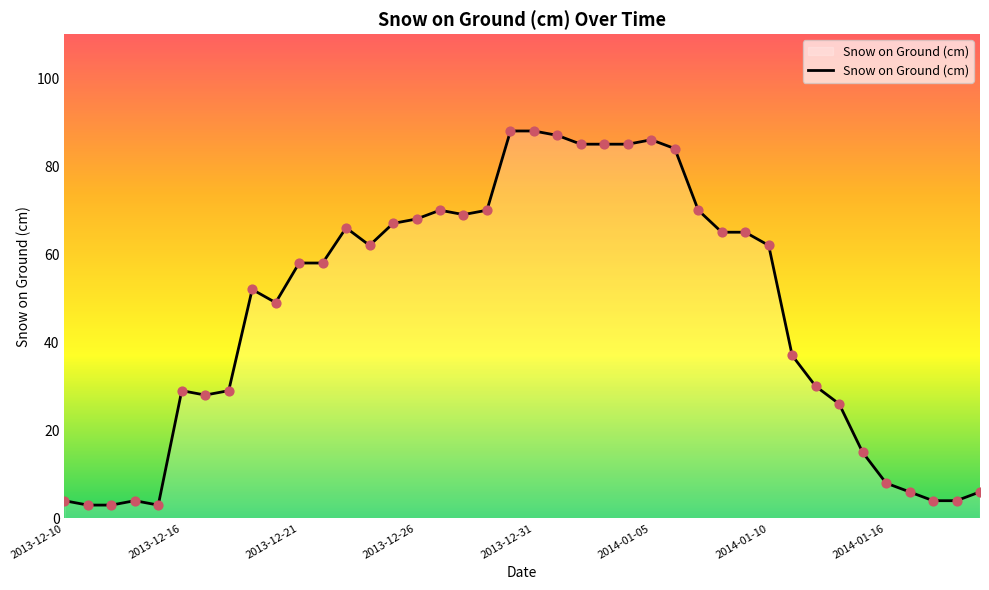

What is the difference between the maximum and minimum values?

85